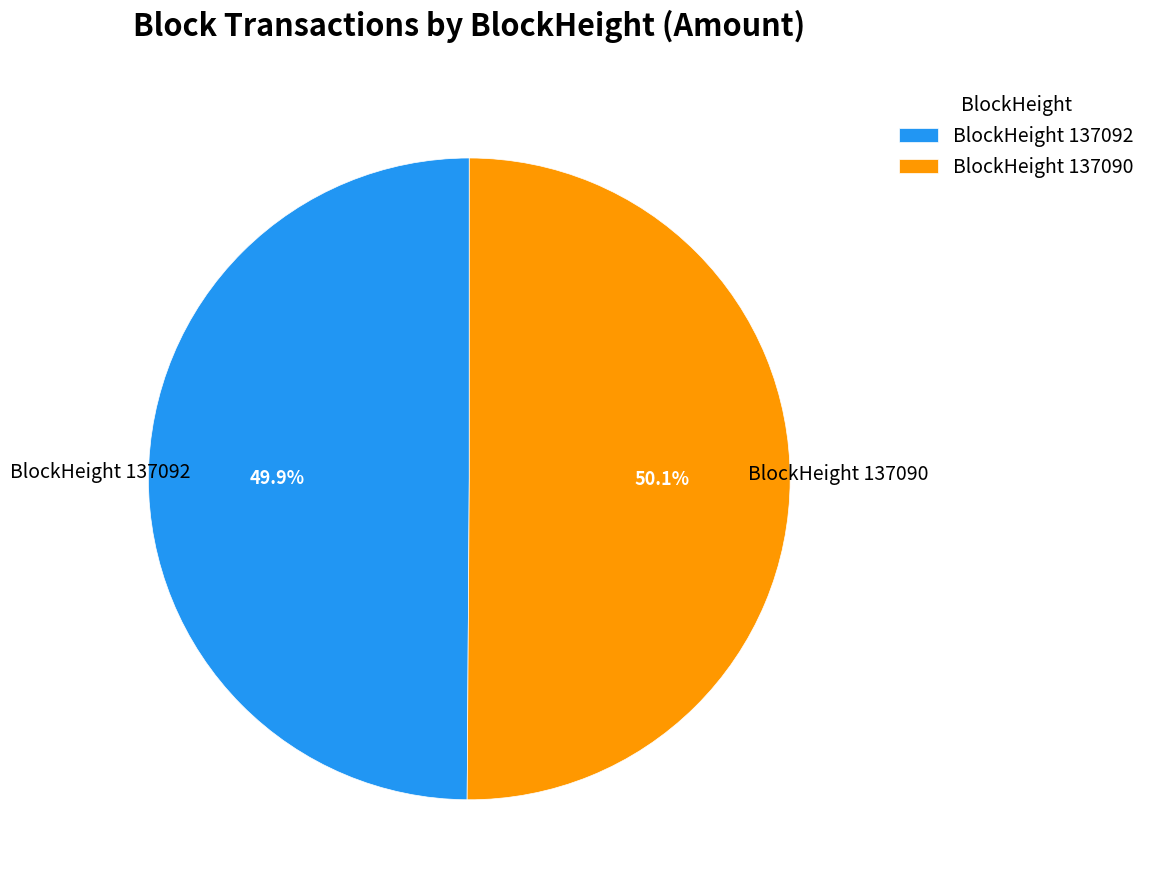

How much of the chart is everything except BlockHeight 137090?

49.9%